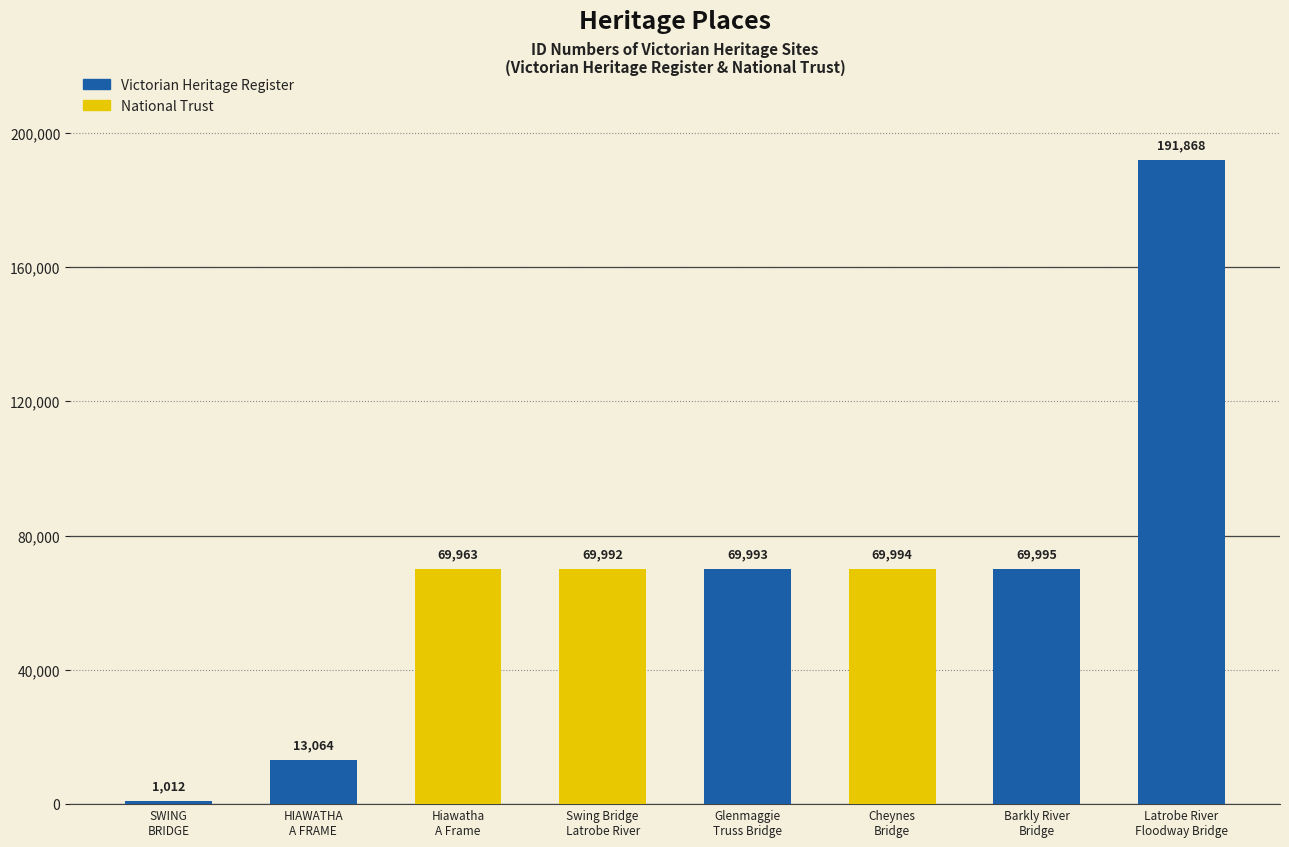

At which category does the chart reach its peak across all series?

Latrobe River Floodway Bridge